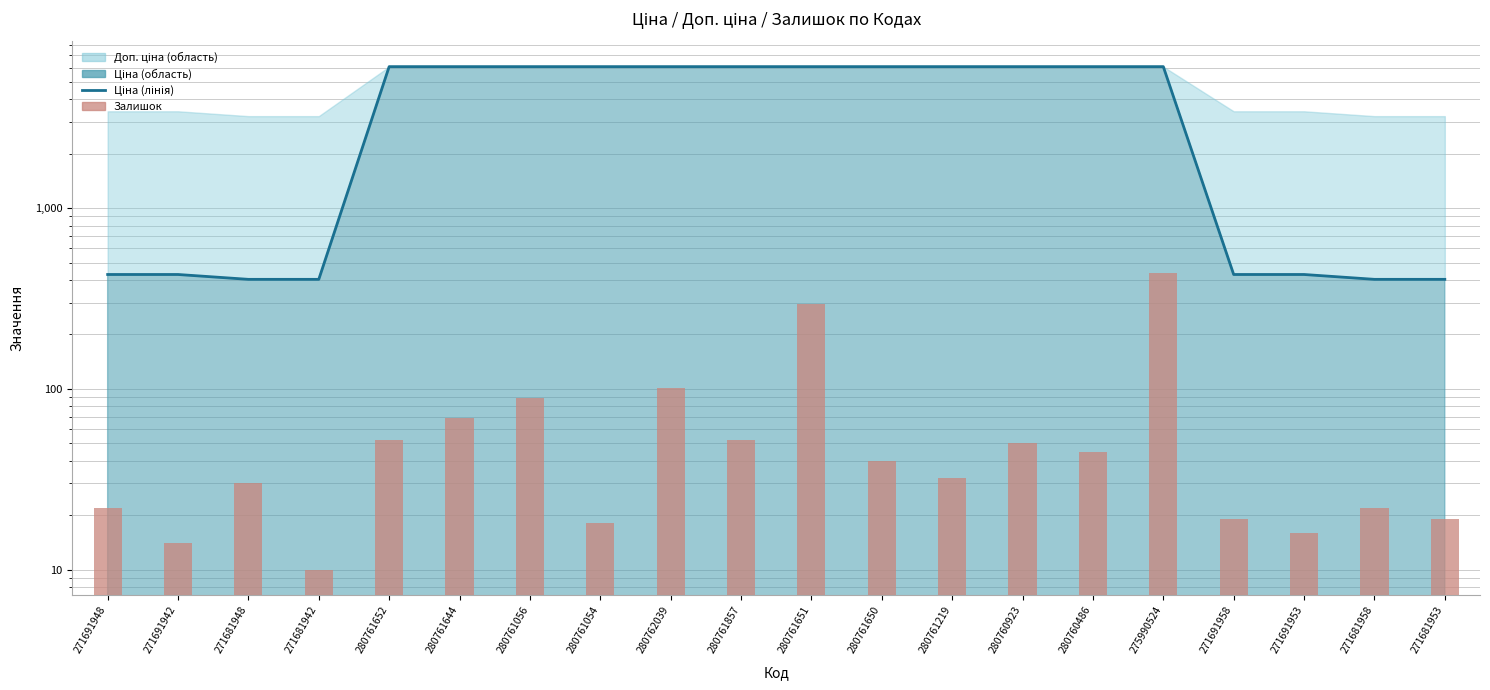

What is the approximate value at 271691942?

14